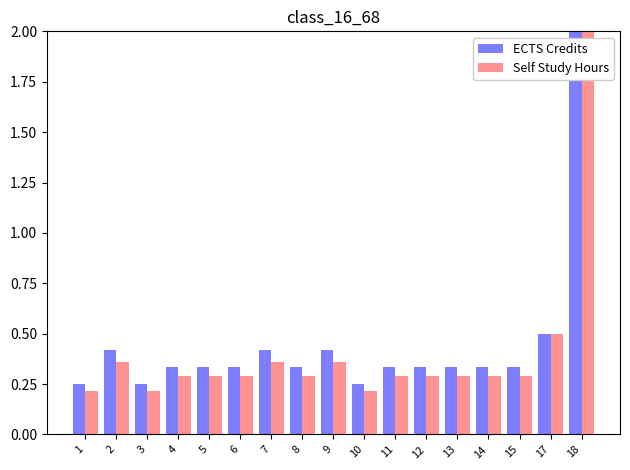

Count the number of categories in the chart.

17